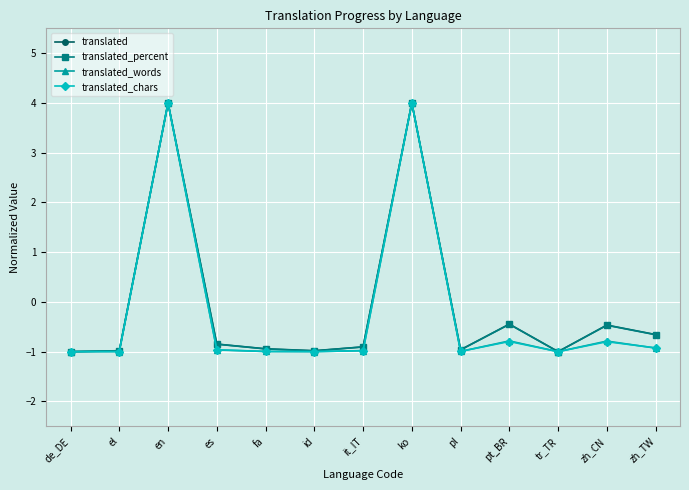

True or false: translated_words has a value of -0.7 at tr_TR.

False